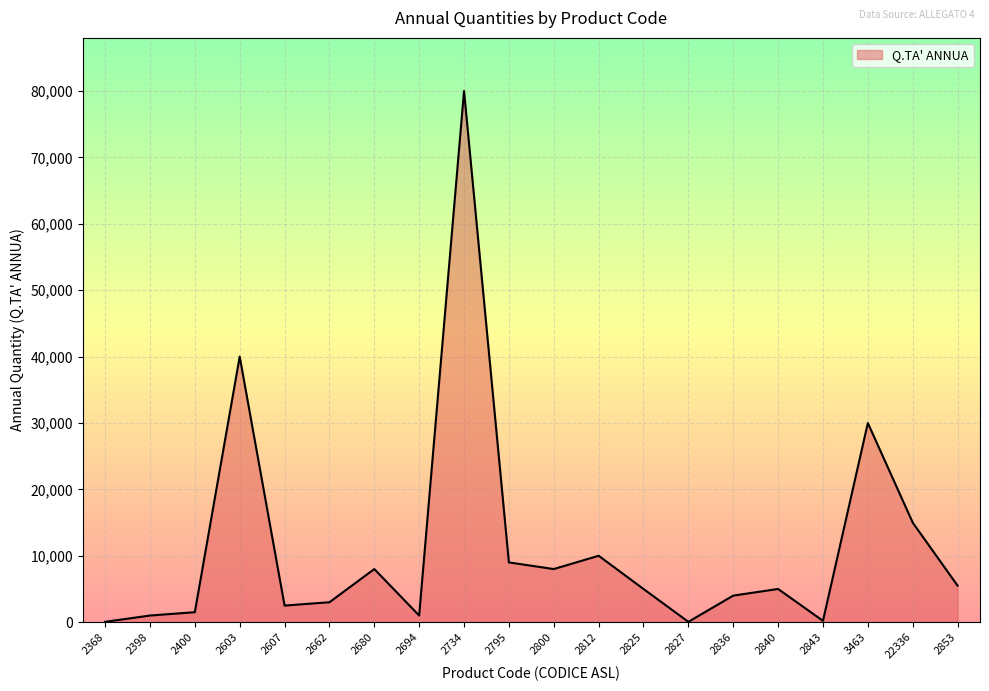

What is the difference between the maximum and minimum values?

79950